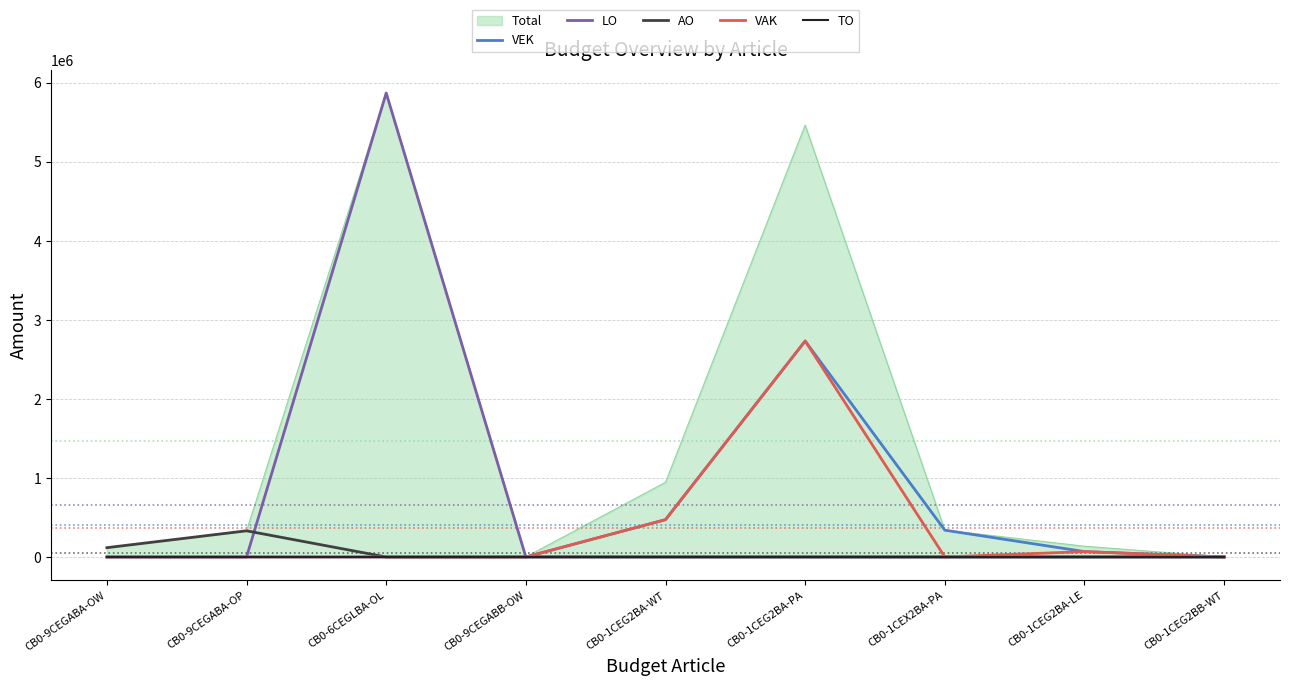

Between CB0-1CEG2BA-LE and CB0-9CEGABB-OW, which is larger?

CB0-1CEG2BA-LE